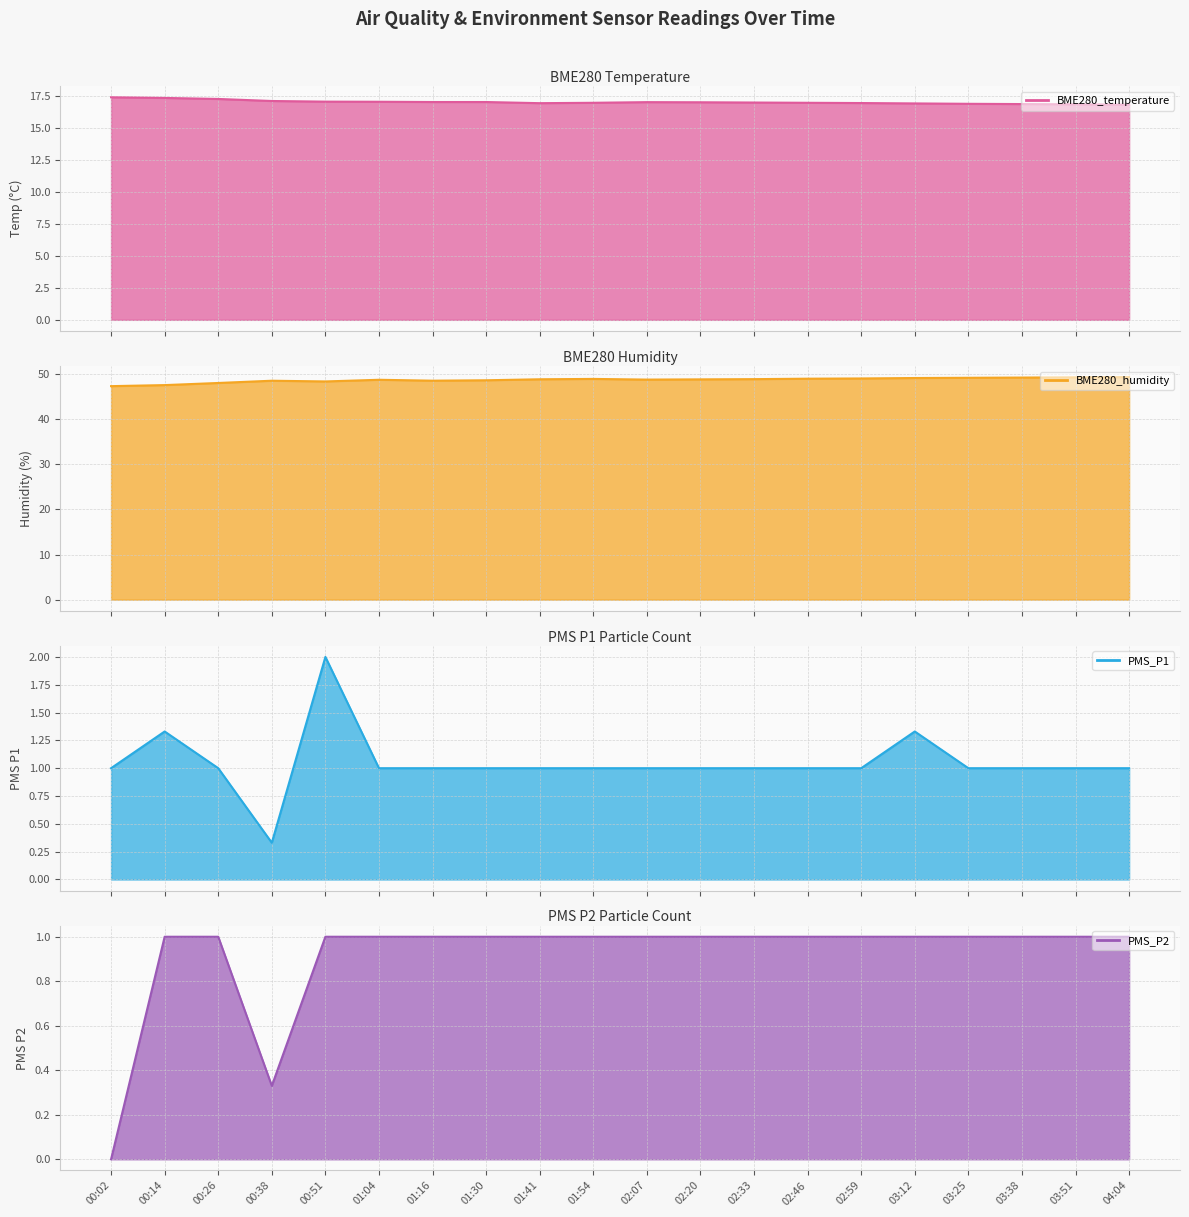

How many lines are shown in the chart?

4